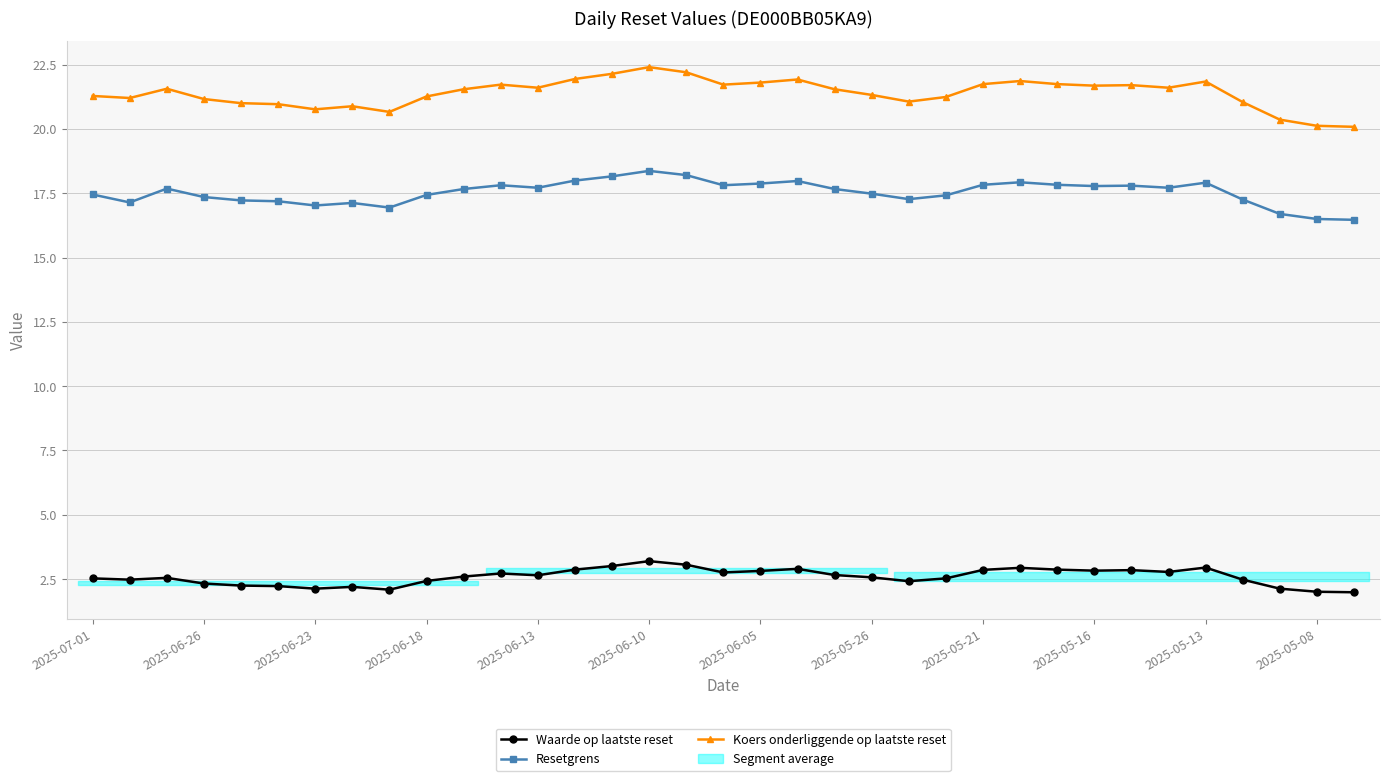

Is it true that Waarde op laatste reset equals 4.1 at 2025-06-18?

False